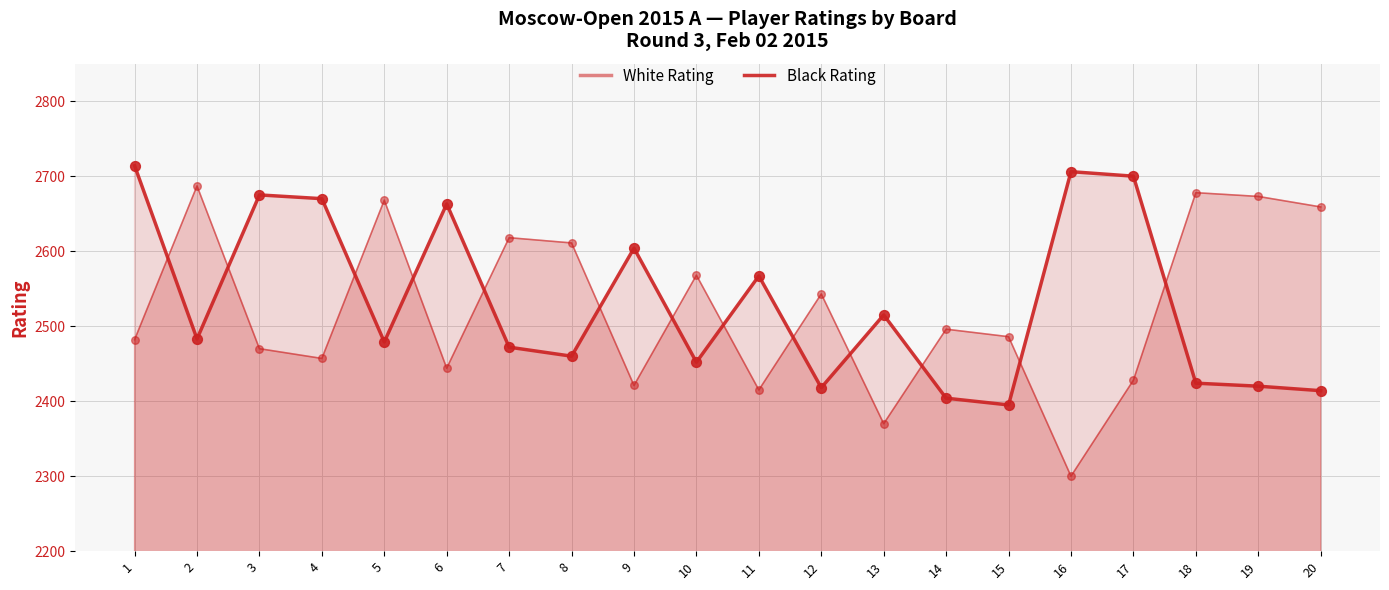

At how many categories does at least one series exceed 2455?

20